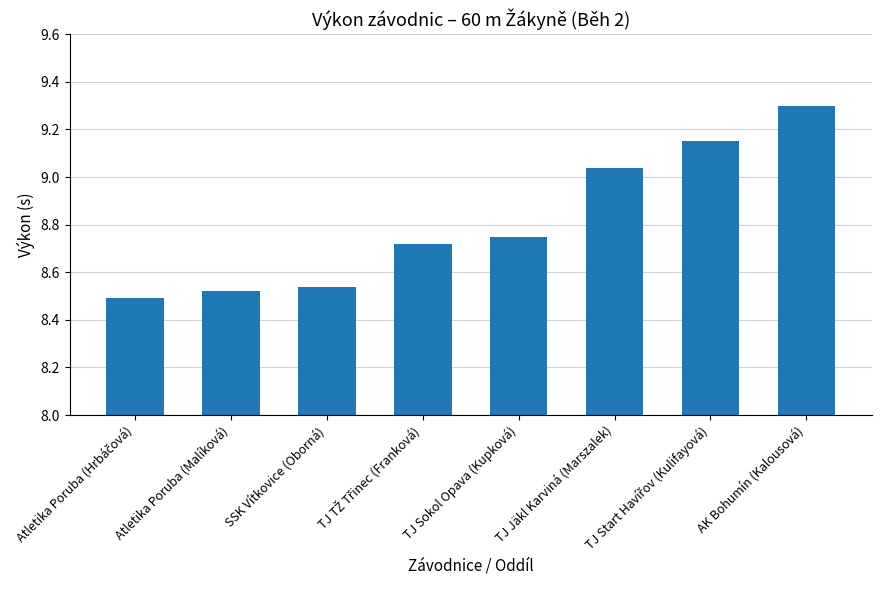

Which label corresponds to the largest value in the chart?

AK Bohumín (Kalousová)